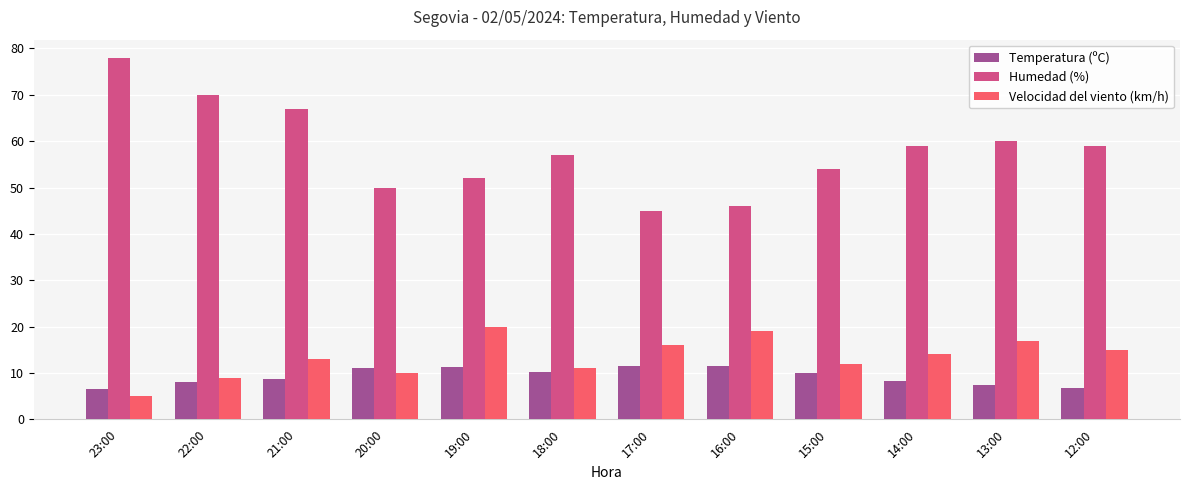

What is the total value across all series at 22:00?

87.0